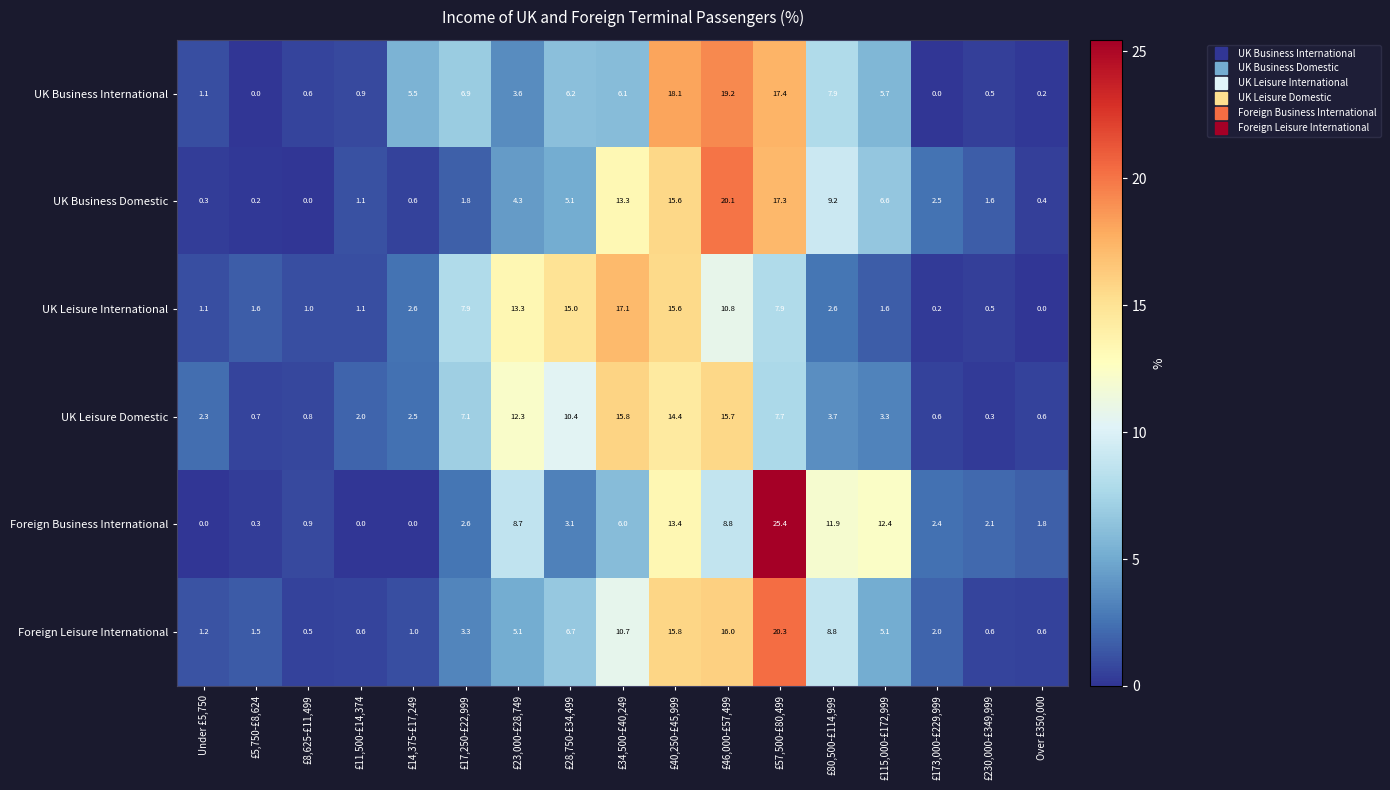

What is the average value of the Foreign Business International series?

5.9